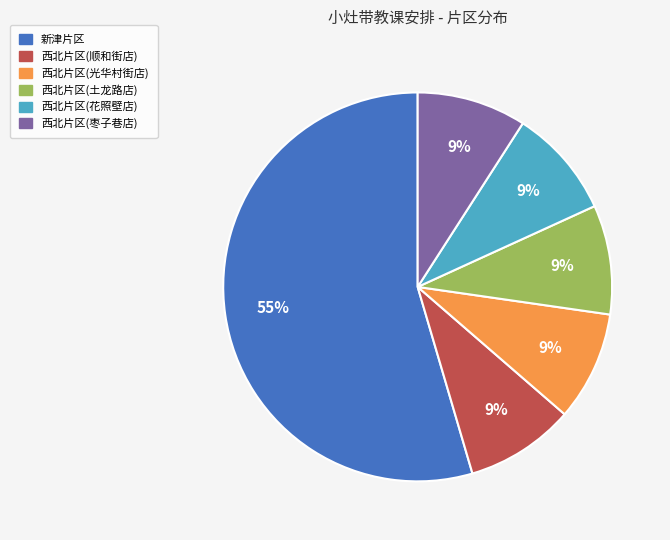

How many slices are in this pie chart?

6